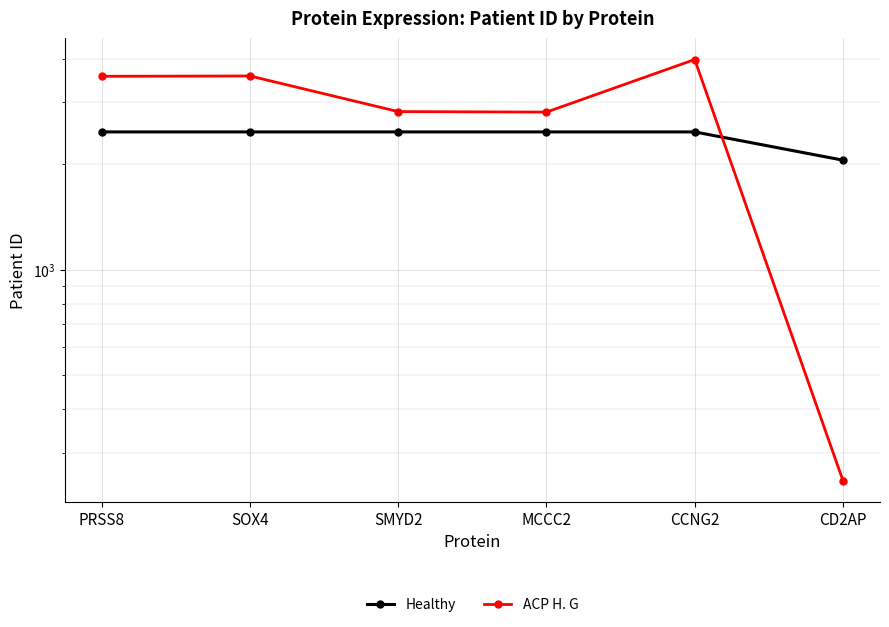

What is the spread (max minus min) of values at CCNG2?

1506